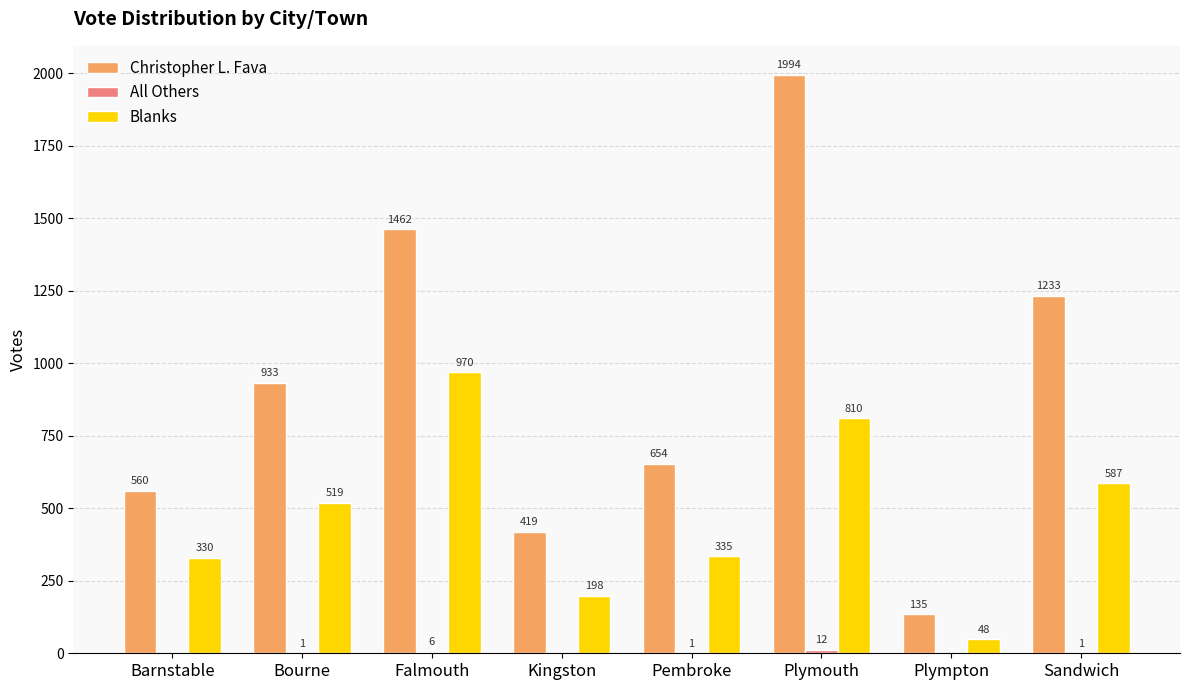

Between Bourne and Plympton, which series saw the biggest shift?

Christopher L. Fava